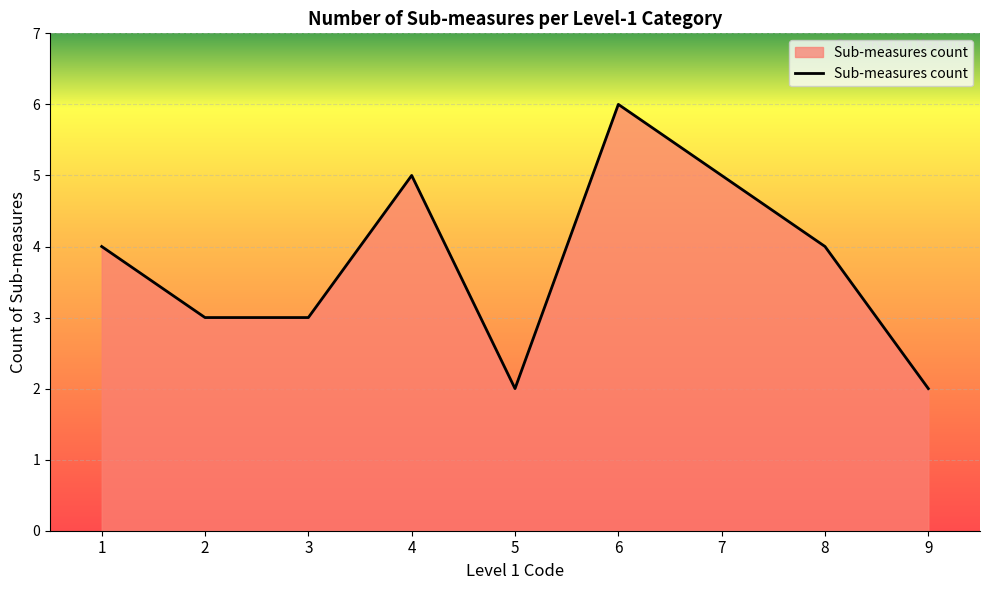

Does the chart have visible grid lines?

Yes